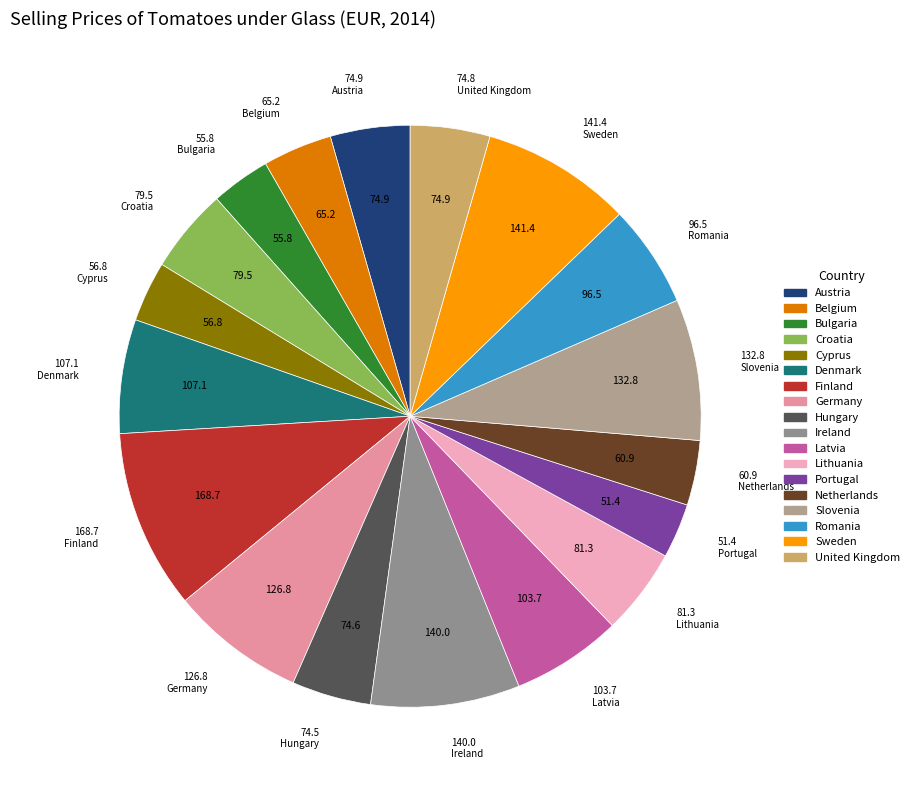

How many segments does this pie chart have?

18